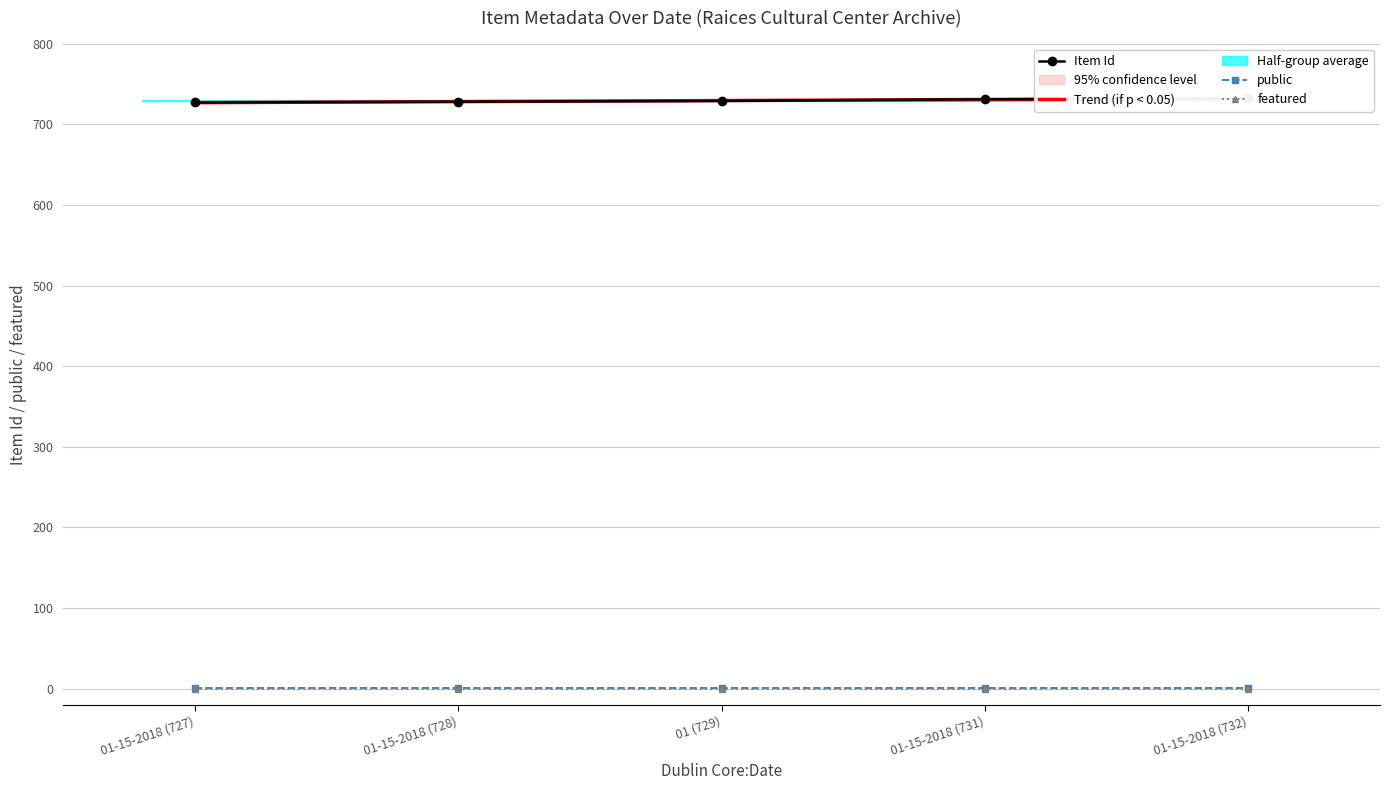

Reading left to right, extract all data points from this chart.

Item Id: 727.0	728.0	729.0	731.0	732.0
Trend (if p < 0.05): 726.8	728.1	729.4	730.7	732.0
public: 1.0	1.0	1.0	1.0	1.0
featured: 0.0	0.0	0.0	0.0	0.0